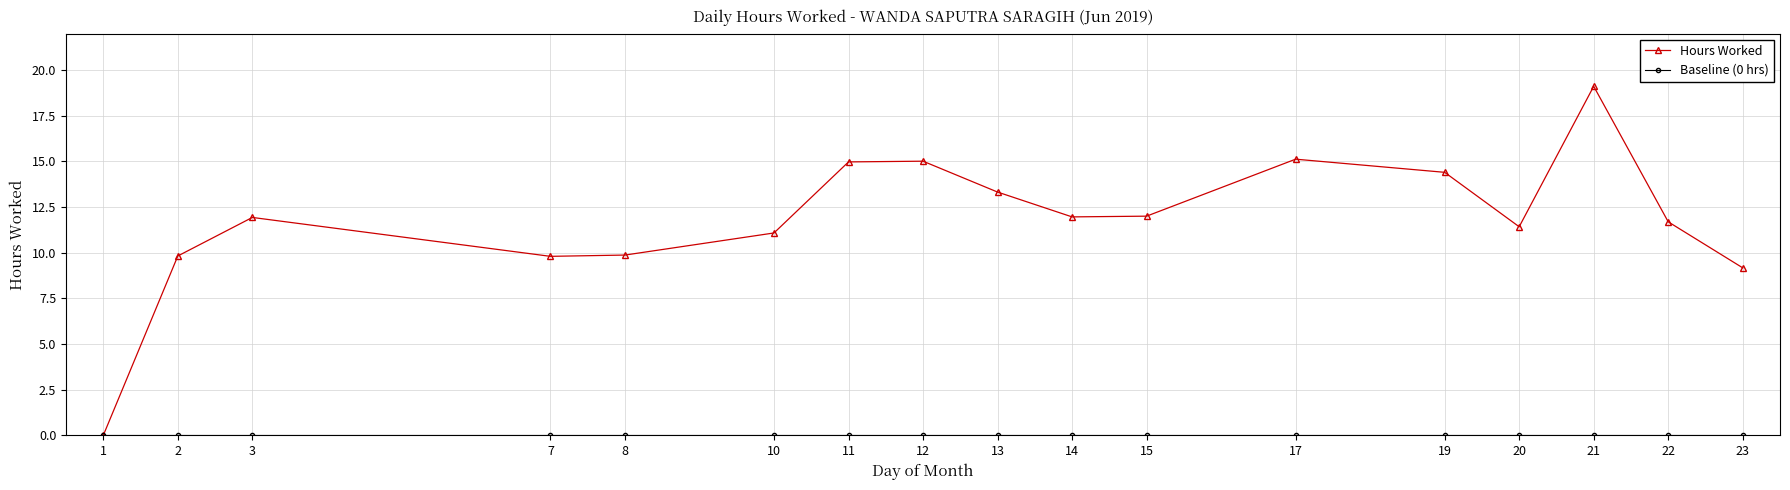

The value of Hours Worked at 8 is 9.9. True or false?

True